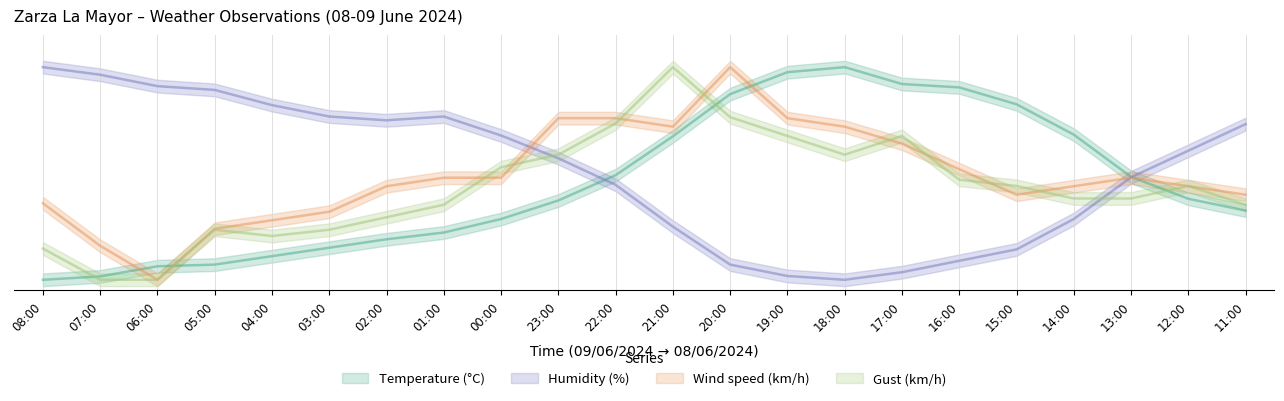

The value of Wind speed at 13:00 is 0.5. True or false?

True